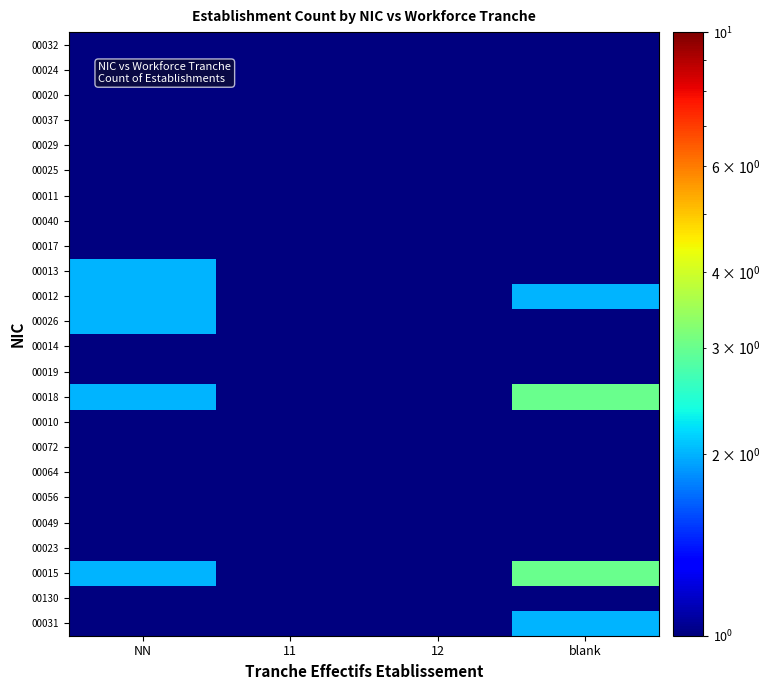

At which category is the sum across all series the highest?

NN